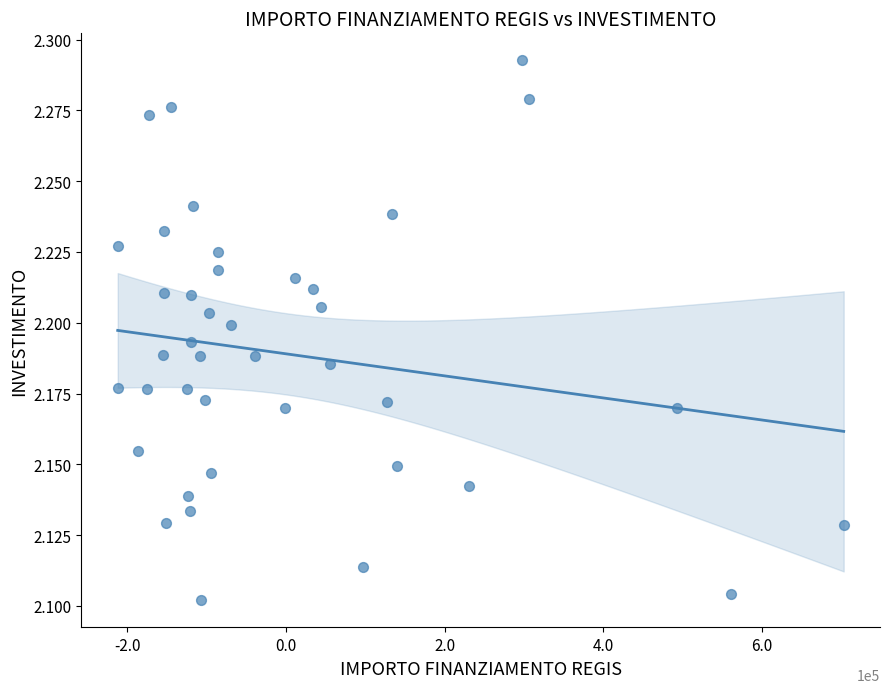

What is the range of X values (max minus min)?

915429.5